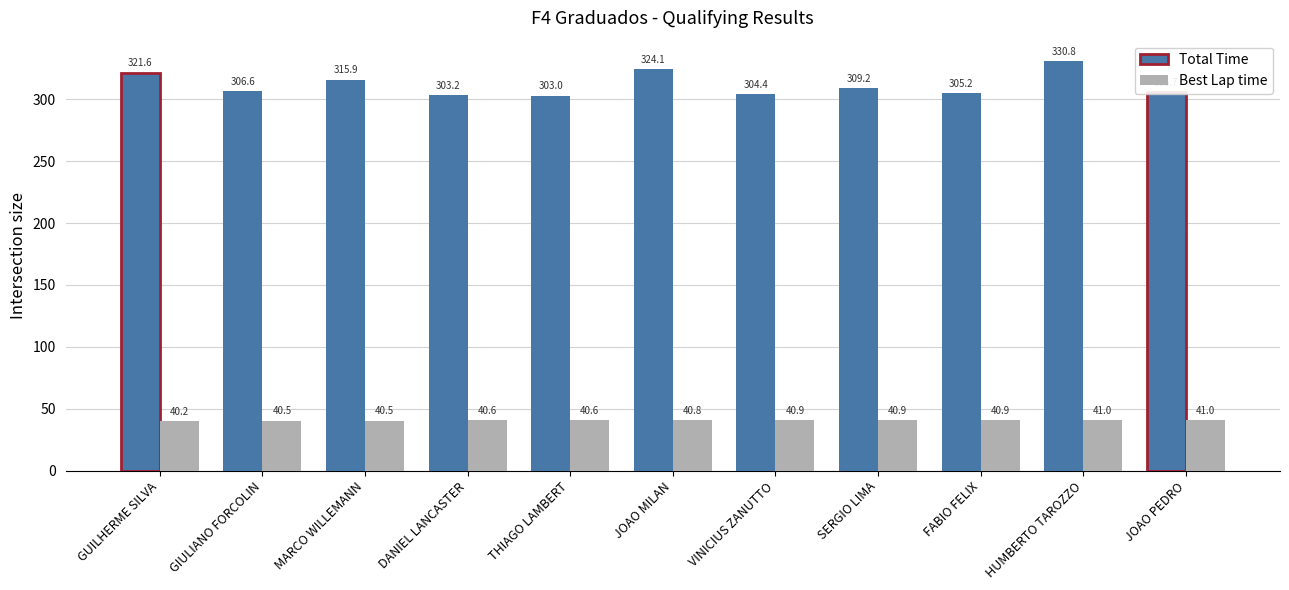

What is the label of the 5th bar from the right?

VINICIUS ZANUTTO